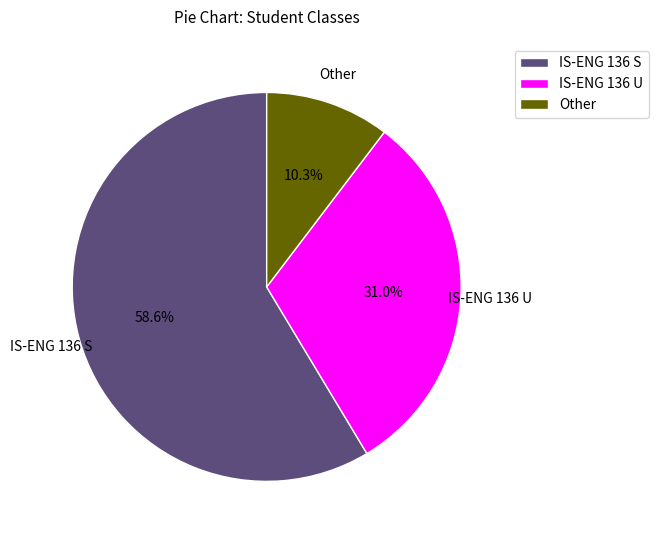

To the nearest percent, what is the difference between the largest and smallest slice percentages?

48%